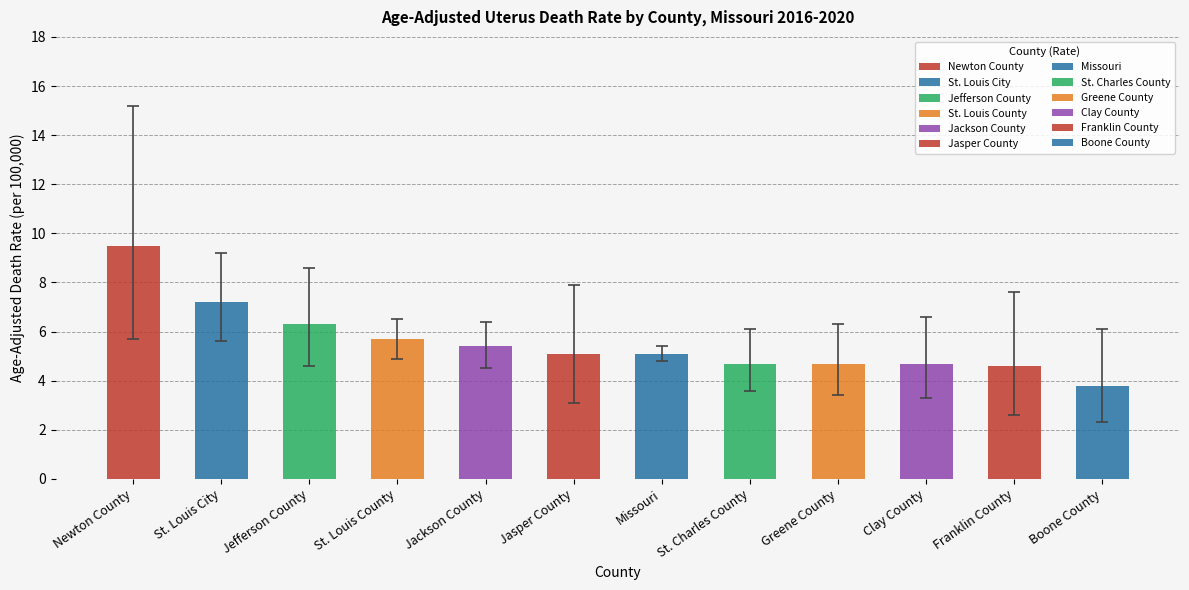

At how many categories does at least one series exceed 8?

1